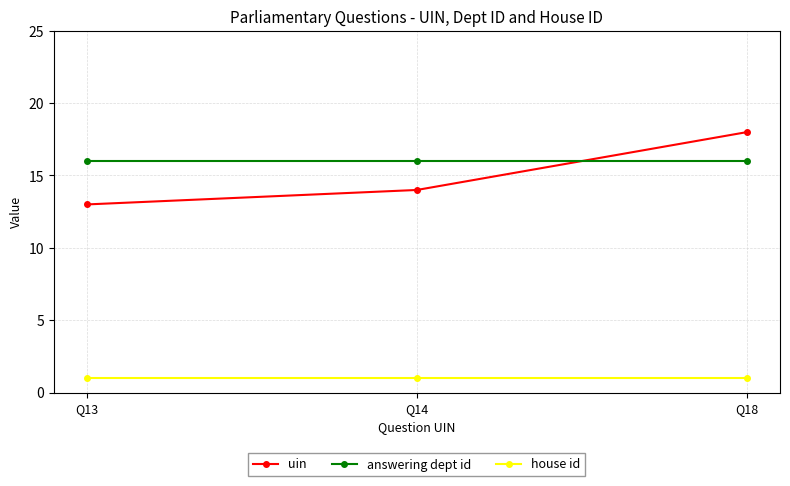

At how many categories does at least one series exceed 2?

3